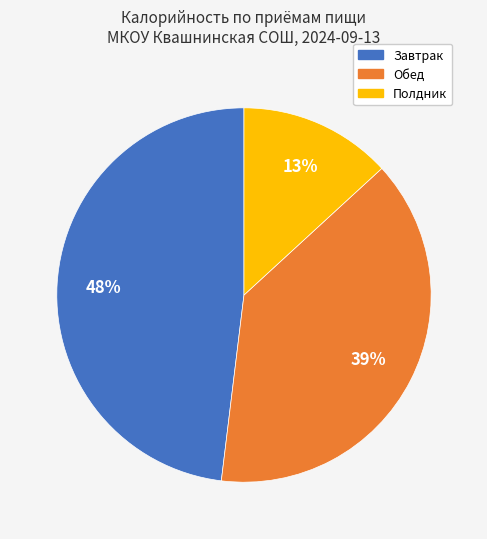

To the nearest percent, what is the difference between the largest and smallest slice percentages?

35%